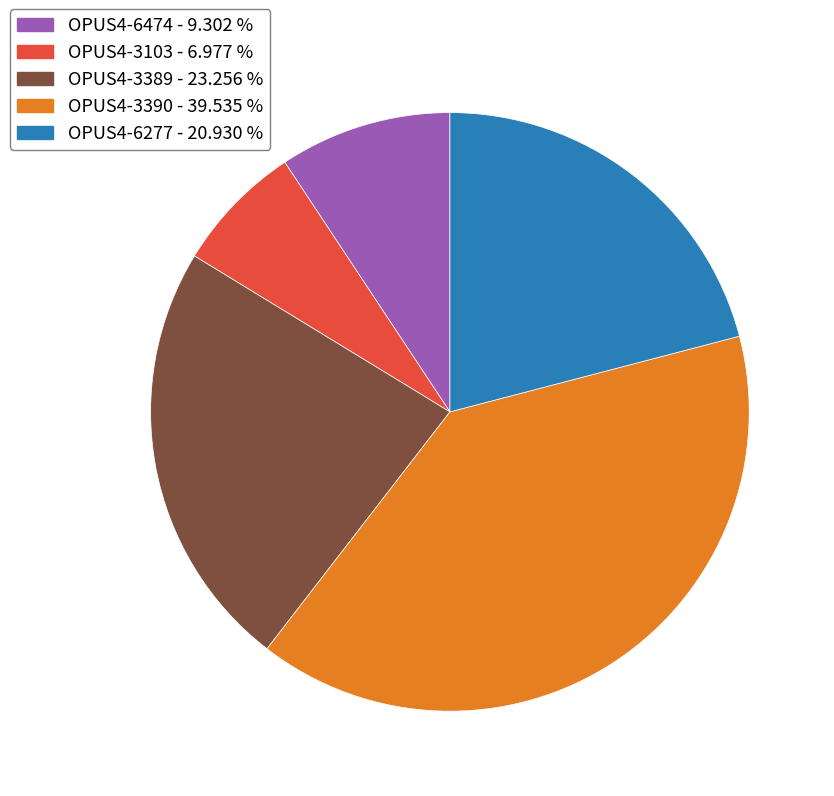

Between OPUS4-3103 and OPUS4-6277, which is larger?

OPUS4-6277